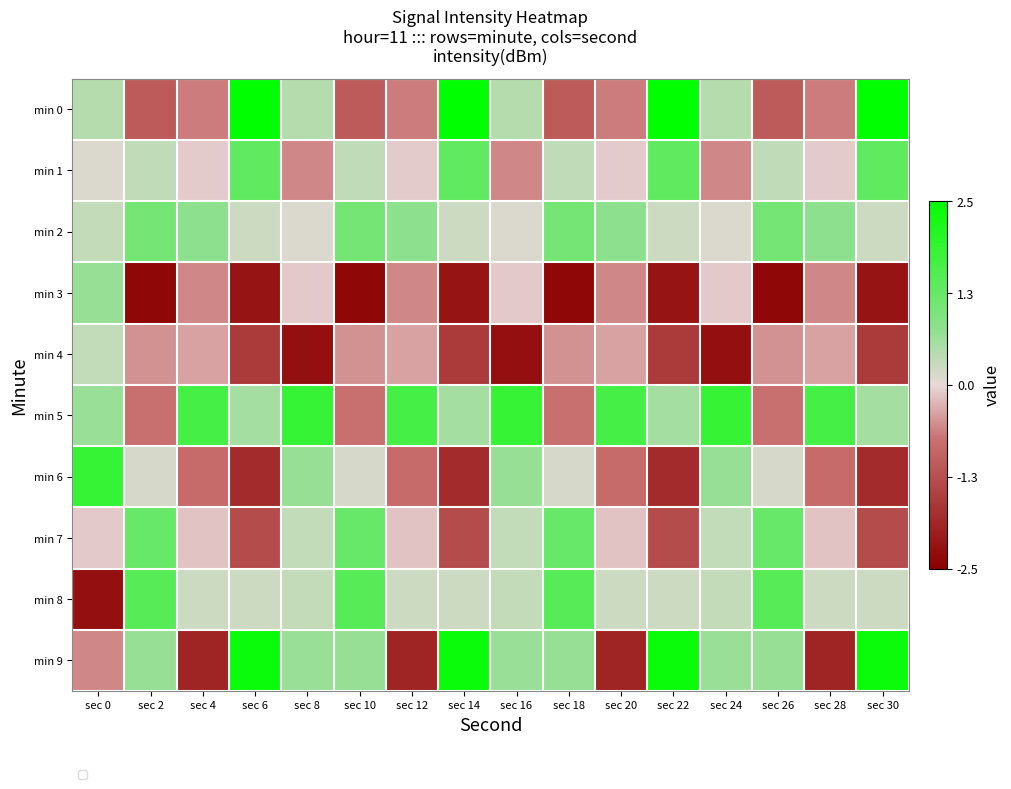

What is the difference between the min 9 values at sec 22 and sec 10?

1.7